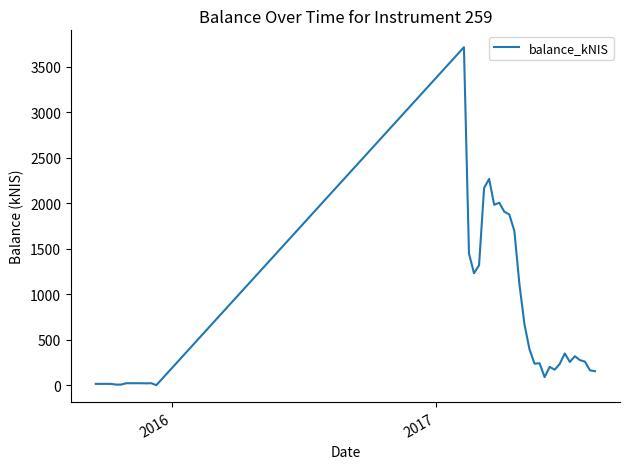

What is the greatest value displayed?

3716.3